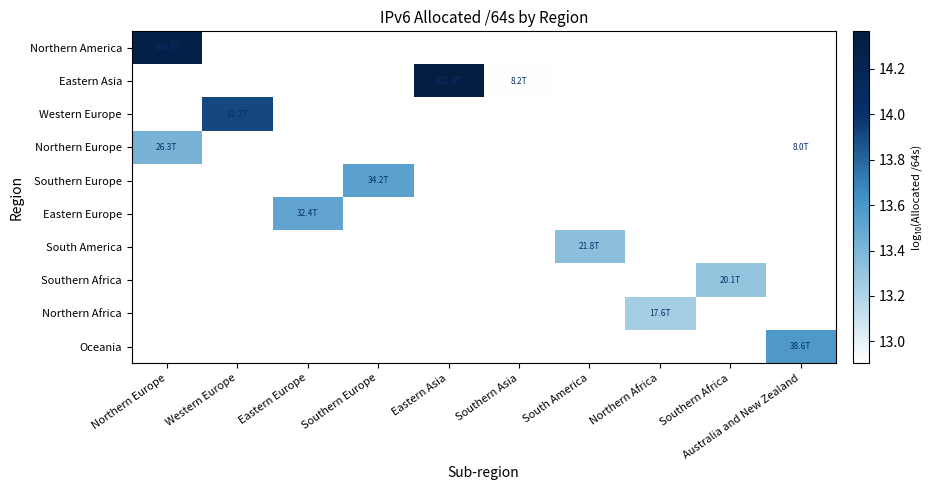

At which label does Northern Europe reach its minimum?

Australia and New Zealand